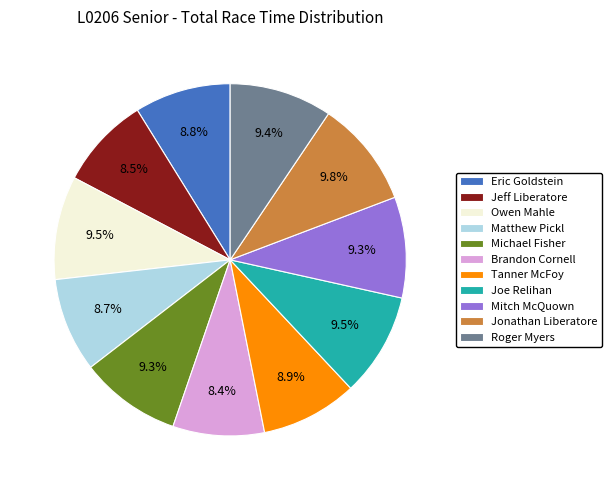

Is there a majority slice in this chart?

No